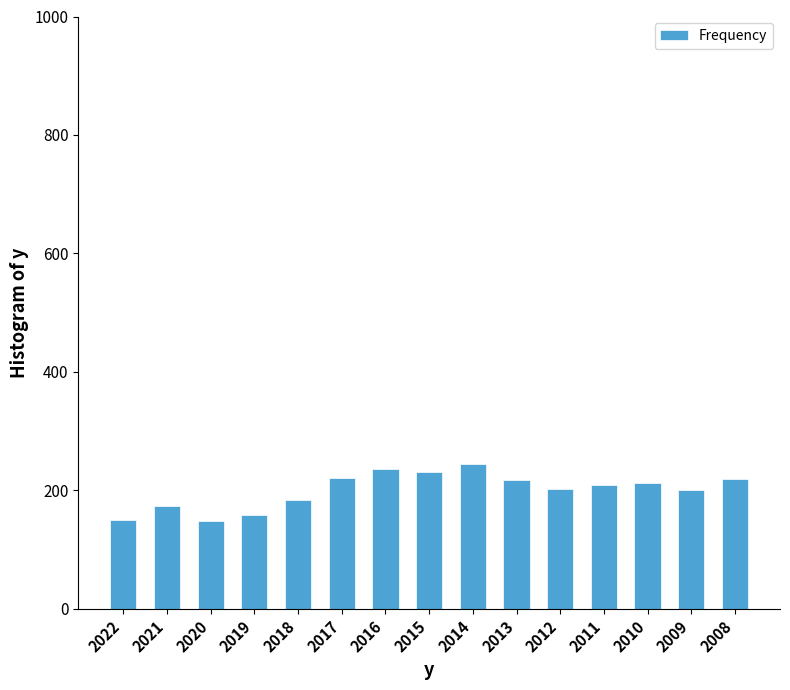

Are the bars horizontal?

No